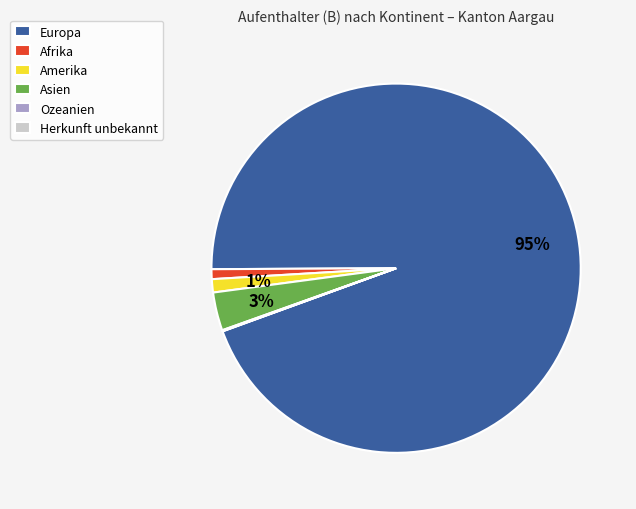

True or false: Europa accounts for 95% of the total.

True